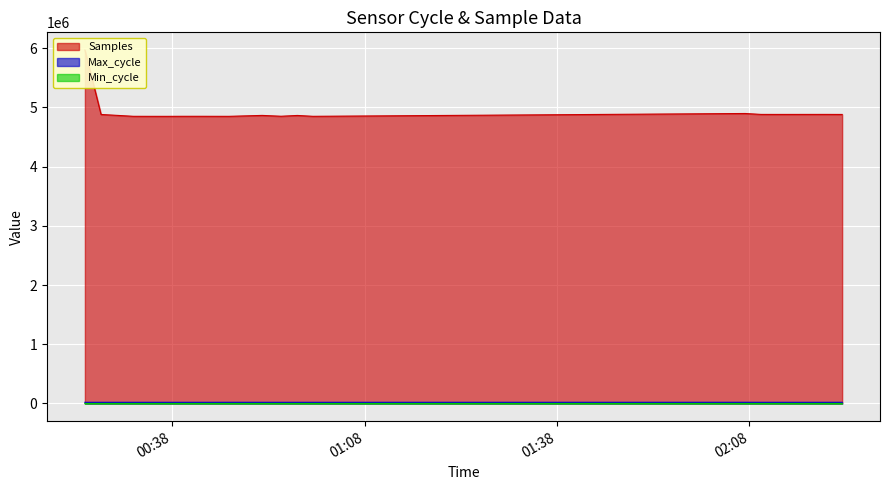

True or false: Min_cycle and Samples cross at least once.

False